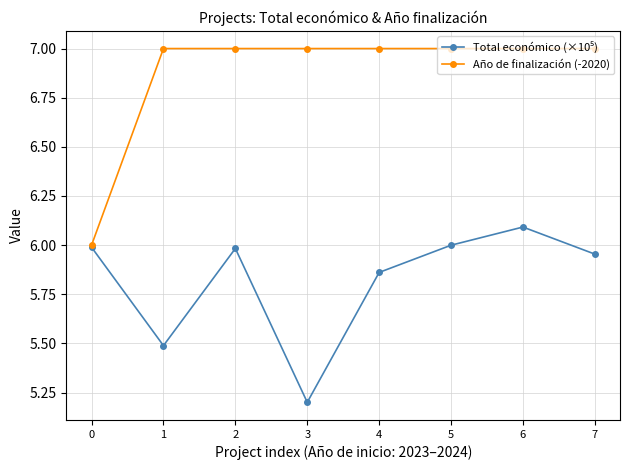

What is the maximum value for Año de finalización (-2020)?

7.0